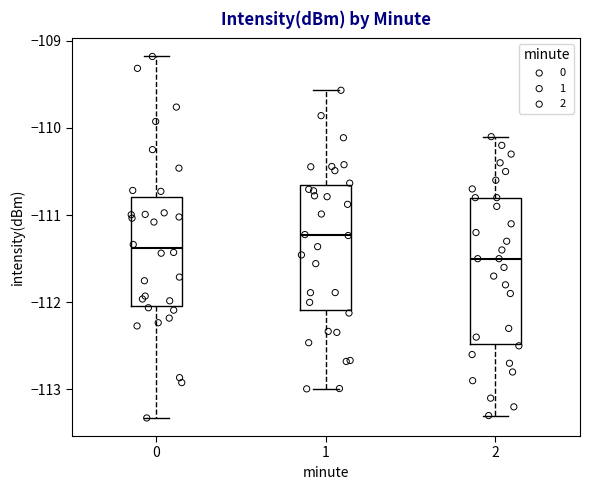

Comparing the boxes themselves (not the whiskers), which one is the tallest?

2